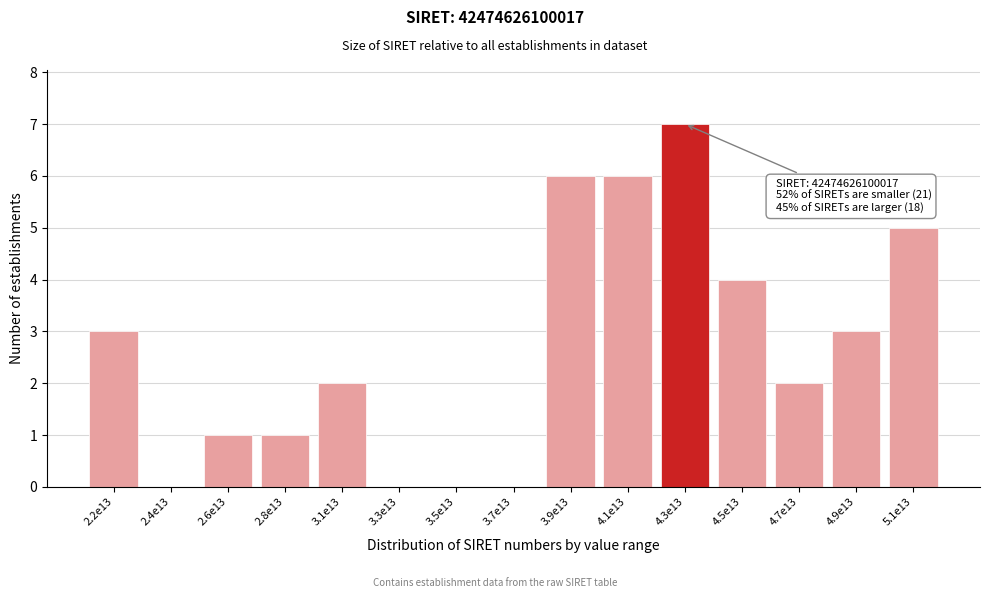

Reading right to left, what are all the values shown in this chart?

5.1e13=5	4.9e13=3	4.7e13=2	4.5e13=4	4.3e13=7	4.1e13=6	3.9e13=6	3.7e13=0	3.5e13=0	3.3e13=0	3.1e13=2	2.8e13=1	2.6e13=1	2.4e13=0	2.2e13=3